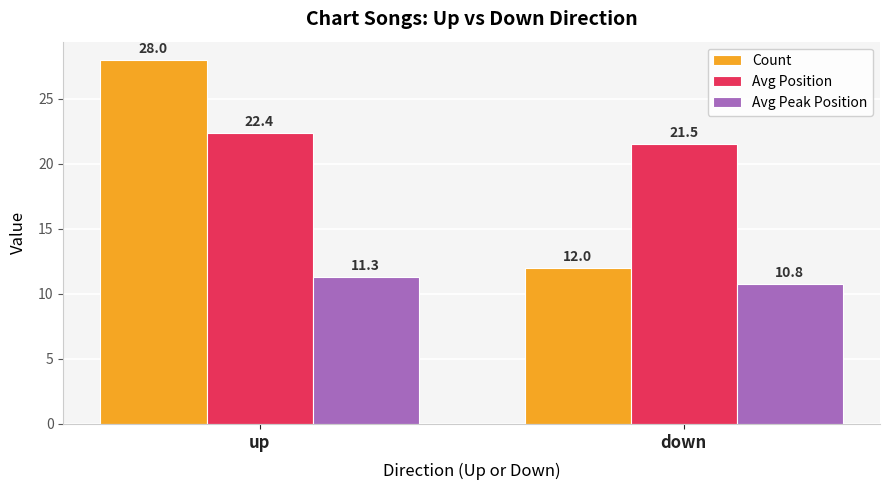

Count the number of data series in this chart.

3